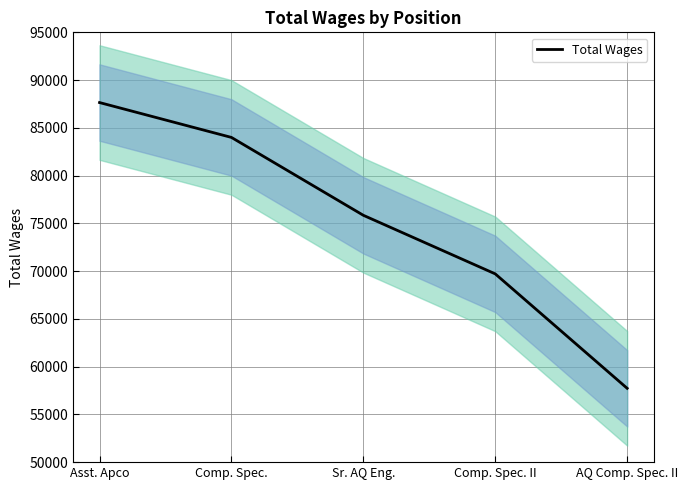

Reading right to left, transcribe all the data shown in this chart.

AQ Comp. Spec. II=57731	Comp. Spec. II=69710	Sr. AQ Eng.=75844	Comp. Spec.=83997	Asst. Apco=87648